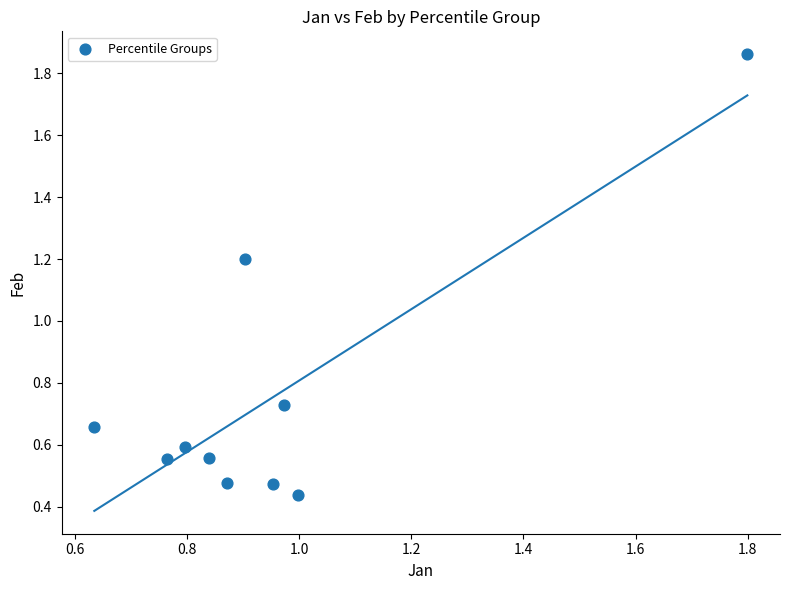

What is the range of Y values (max minus min)?

1.4